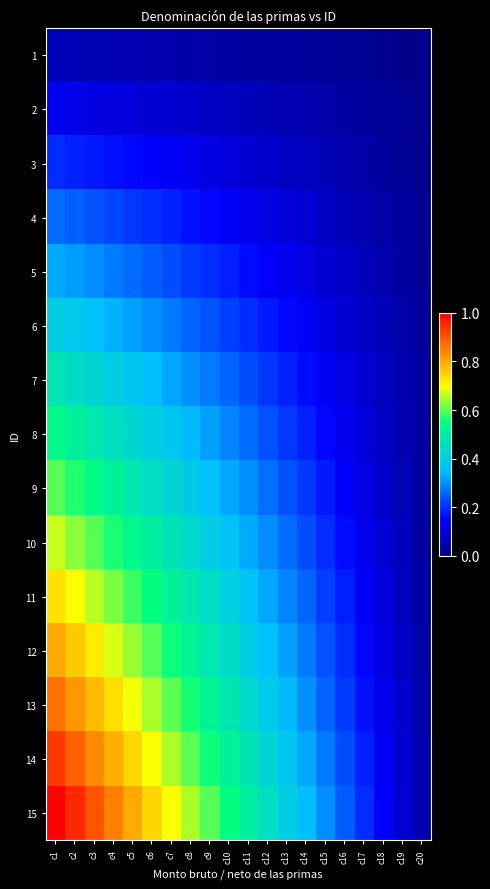

Reading left to right, what are all the values shown in this chart?

1: c1=0.1	c2=0.1	c3=0.1	c4=0.1	c5=0.1	c6=0.0	c7=0.0	c8=0.0	c9=0.0	c10=0.0	c11=0.0	c12=0.0	c13=0.0	c14=0.0	c15=0.0	c16=0.0	c17=0.0	c18=0.0	c19=0.0	c20=0.0
2: c1=0.1	c2=0.1	c3=0.1	c4=0.1	c5=0.1	c6=0.1	c7=0.1	c8=0.1	c9=0.1	c10=0.1	c11=0.1	c12=0.1	c13=0.1	c14=0.0	c15=0.0	c16=0.0	c17=0.0	c18=0.0	c19=0.0	c20=0.0
3: c1=0.2	c2=0.2	c3=0.2	c4=0.2	c5=0.2	c6=0.1	c7=0.1	c8=0.1	c9=0.1	c10=0.1	c11=0.1	c12=0.1	c13=0.1	c14=0.1	c15=0.1	c16=0.0	c17=0.0	c18=0.0	c19=0.0	c20=0.0
4: c1=0.3	c2=0.3	c3=0.2	c4=0.2	c5=0.2	c6=0.2	c7=0.2	c8=0.2	c9=0.2	c10=0.1	c11=0.1	c12=0.1	c13=0.1	c14=0.1	c15=0.1	c16=0.1	c17=0.1	c18=0.0	c19=0.0	c20=0.0
5: c1=0.3	c2=0.3	c3=0.3	c4=0.3	c5=0.3	c6=0.2	c7=0.2	c8=0.2	c9=0.2	c10=0.2	c11=0.2	c12=0.1	c13=0.1	c14=0.1	c15=0.1	c16=0.1	c17=0.1	c18=0.0	c19=0.0	c20=0.0
6: c1=0.4	c2=0.4	c3=0.4	c4=0.3	c5=0.3	c6=0.3	c7=0.3	c8=0.3	c9=0.2	c10=0.2	c11=0.2	c12=0.2	c13=0.2	c14=0.1	c15=0.1	c16=0.1	c17=0.1	c18=0.1	c19=0.0	c20=0.0
7: c1=0.5	c2=0.4	c3=0.4	c4=0.4	c5=0.4	c6=0.3	c7=0.3	c8=0.3	c9=0.3	c10=0.3	c11=0.2	c12=0.2	c13=0.2	c14=0.2	c15=0.1	c16=0.1	c17=0.1	c18=0.1	c19=0.0	c20=0.0
8: c1=0.5	c2=0.5	c3=0.5	c4=0.5	c5=0.4	c6=0.4	c7=0.4	c8=0.3	c9=0.3	c10=0.3	c11=0.3	c12=0.2	c13=0.2	c14=0.2	c15=0.2	c16=0.1	c17=0.1	c18=0.1	c19=0.1	c20=0.0
9: c1=0.6	c2=0.6	c3=0.5	c4=0.5	c5=0.5	c6=0.4	c7=0.4	c8=0.4	c9=0.4	c10=0.3	c11=0.3	c12=0.3	c13=0.2	c14=0.2	c15=0.2	c16=0.1	c17=0.1	c18=0.1	c19=0.1	c20=0.0
10: c1=0.7	c2=0.6	c3=0.6	c4=0.6	c5=0.5	c6=0.5	c7=0.5	c8=0.4	c9=0.4	c10=0.4	c11=0.3	c12=0.3	c13=0.3	c14=0.2	c15=0.2	c16=0.2	c17=0.1	c18=0.1	c19=0.1	c20=0.0
11: c1=0.7	c2=0.7	c3=0.7	c4=0.6	c5=0.6	c6=0.5	c7=0.5	c8=0.5	c9=0.4	c10=0.4	c11=0.4	c12=0.3	c13=0.3	c14=0.3	c15=0.2	c16=0.2	c17=0.1	c18=0.1	c19=0.1	c20=0.0
12: c1=0.8	c2=0.8	c3=0.7	c4=0.7	c5=0.6	c6=0.6	c7=0.6	c8=0.5	c9=0.5	c10=0.4	c11=0.4	c12=0.4	c13=0.3	c14=0.3	c15=0.2	c16=0.2	c17=0.2	c18=0.1	c19=0.1	c20=0.0
13: c1=0.9	c2=0.8	c3=0.8	c4=0.7	c5=0.7	c6=0.6	c7=0.6	c8=0.6	c9=0.5	c10=0.5	c11=0.4	c12=0.4	c13=0.3	c14=0.3	c15=0.3	c16=0.2	c17=0.2	c18=0.1	c19=0.1	c20=0.0
14: c1=0.9	c2=0.9	c3=0.8	c4=0.8	c5=0.7	c6=0.7	c7=0.7	c8=0.6	c9=0.6	c10=0.5	c11=0.5	c12=0.4	c13=0.4	c14=0.3	c15=0.3	c16=0.2	c17=0.2	c18=0.1	c19=0.1	c20=0.0
15: c1=1.0	c2=0.9	c3=0.9	c4=0.8	c5=0.8	c6=0.7	c7=0.7	c8=0.6	c9=0.6	c10=0.5	c11=0.5	c12=0.4	c13=0.4	c14=0.3	c15=0.3	c16=0.2	c17=0.2	c18=0.1	c19=0.1	c20=0.0